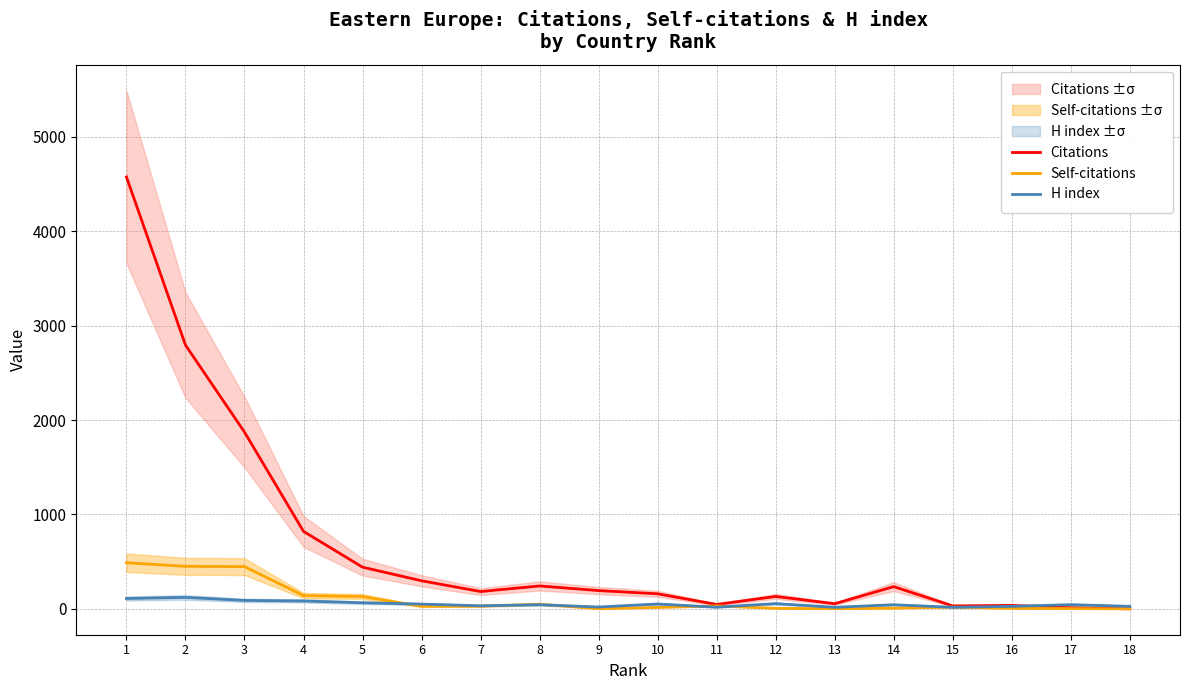

True or false: Citations and Self-citations cross at least once.

False